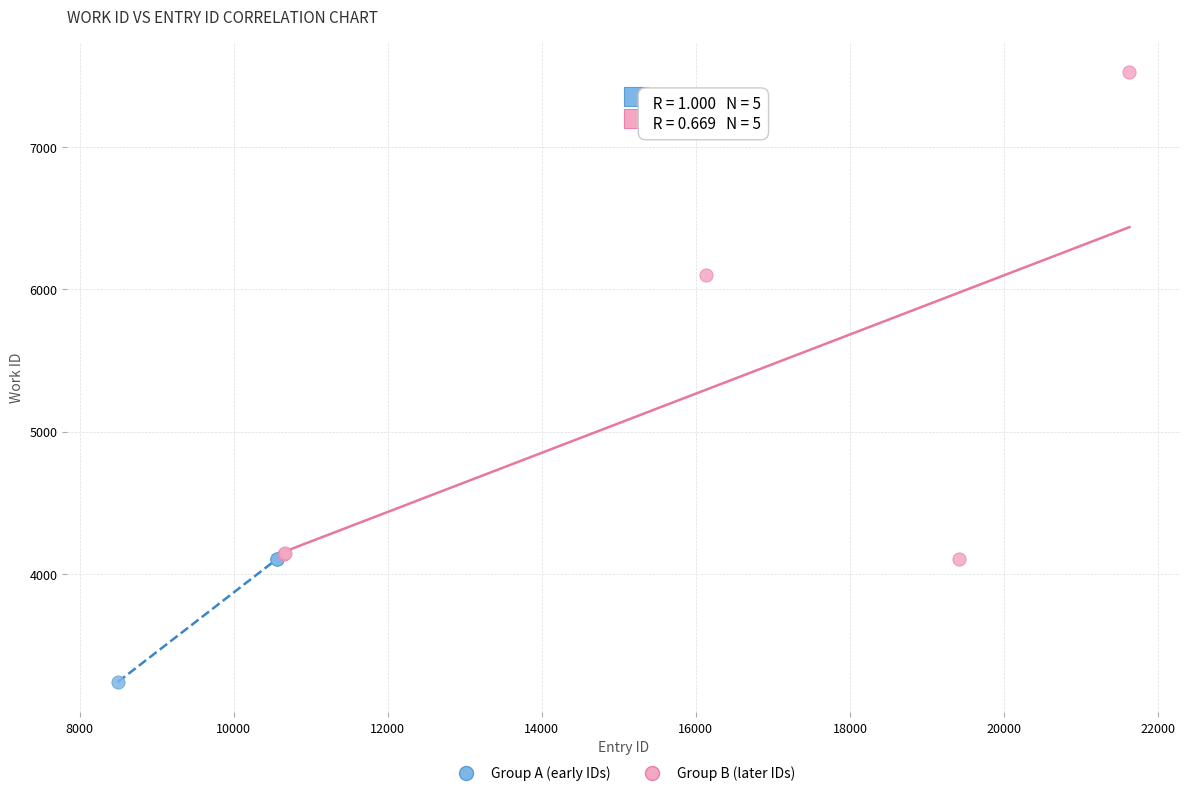

Which series contains the lowest Y value?

Group A (early IDs)